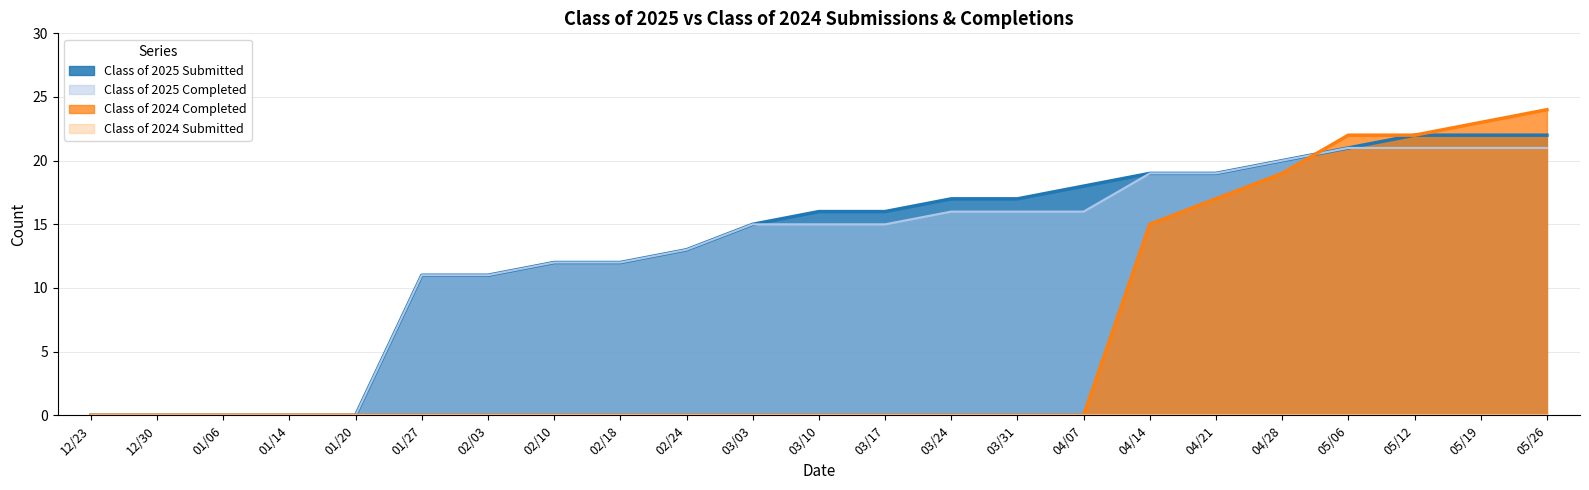

True or false: Class of 2025 Submitted has more than 0 points higher than both neighbors.

False